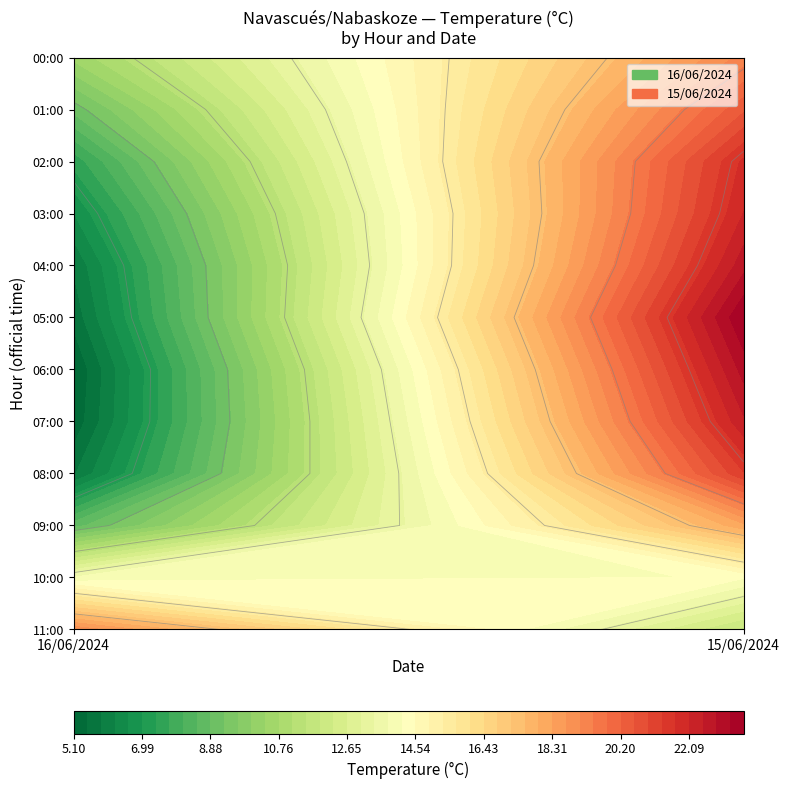

Reading left to right, list all the values displayed in this chart.

00: 19.0	13.8	8.7	5.8	5.2	5.1	5.6	5.9	6.6	7.5	9.0	10.5
01: 11.8	14.2	18.2	21.3	22.4	23.0	23.6	22.7	22.1	21.8	20.5	19.2